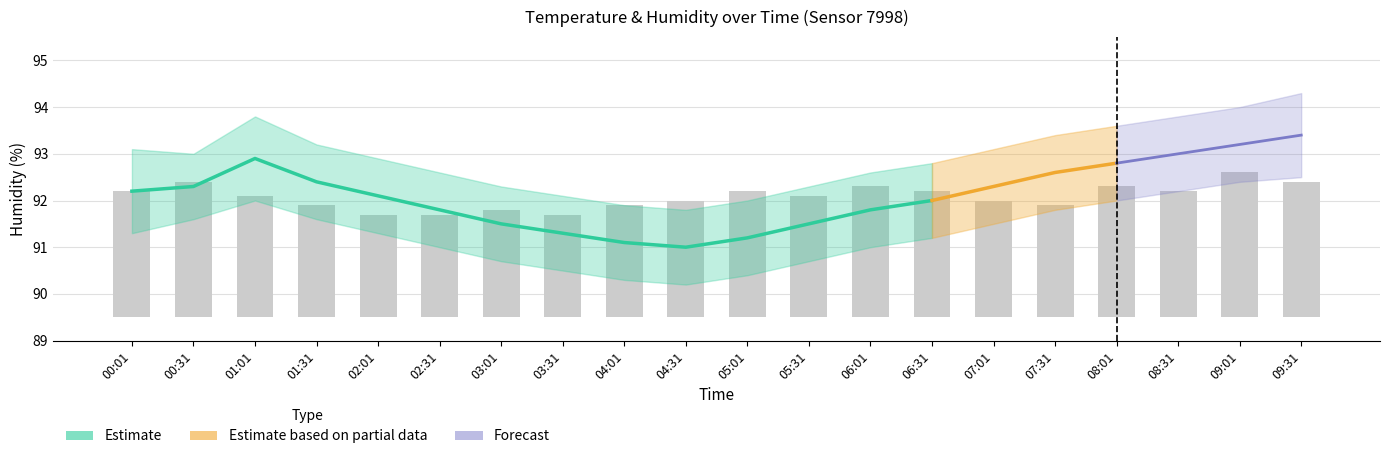

The humidity_upper series shows 92.8 at 06:31. True or false?

True